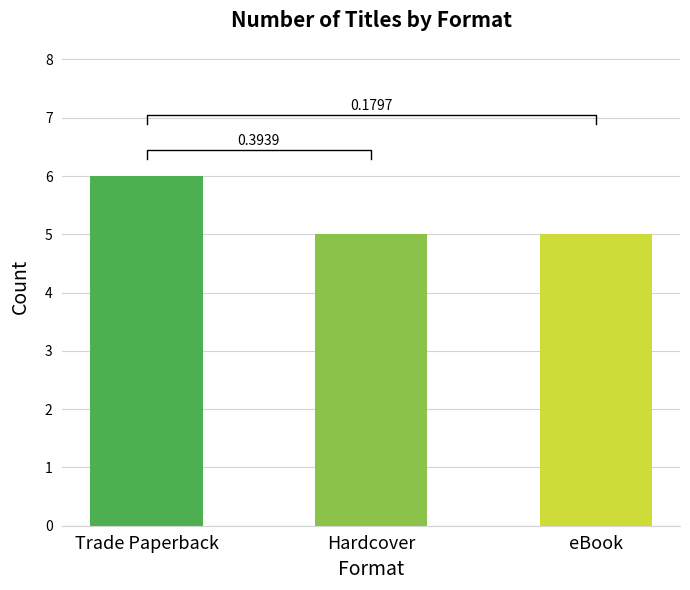

What is the minimum value shown in the chart?

5